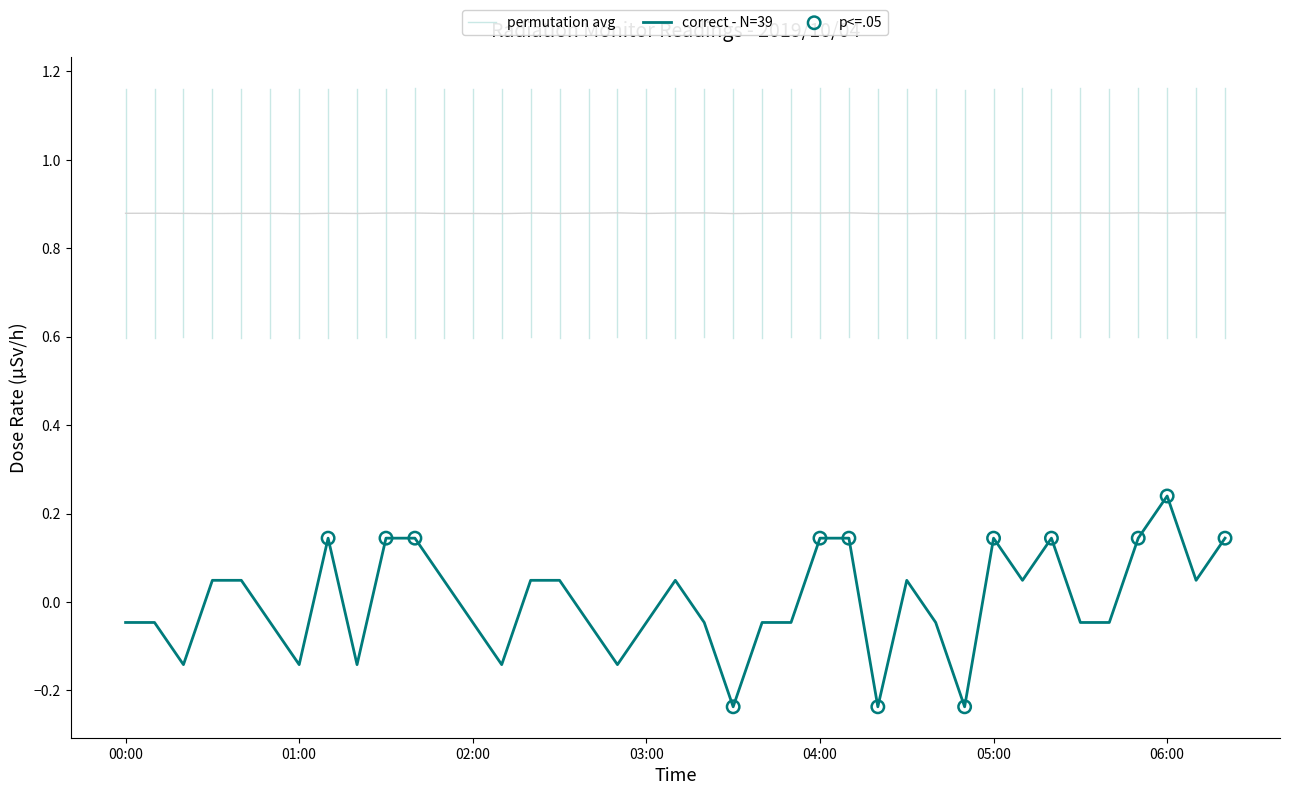

Which category has the highest value in the correct - N=39 series?

06:00